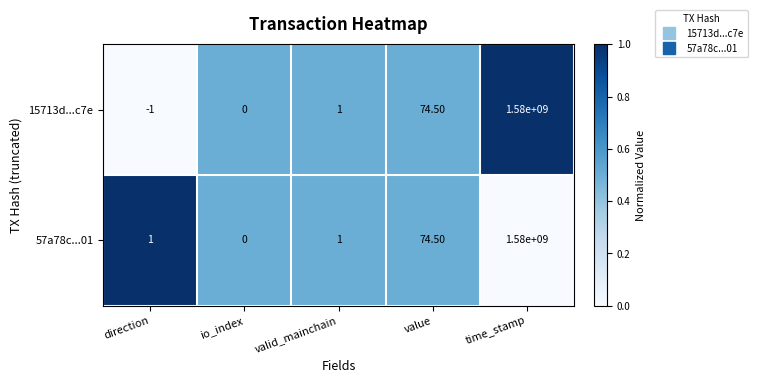

Which category has the highest value in the 57a78c...01 series?

time_stamp